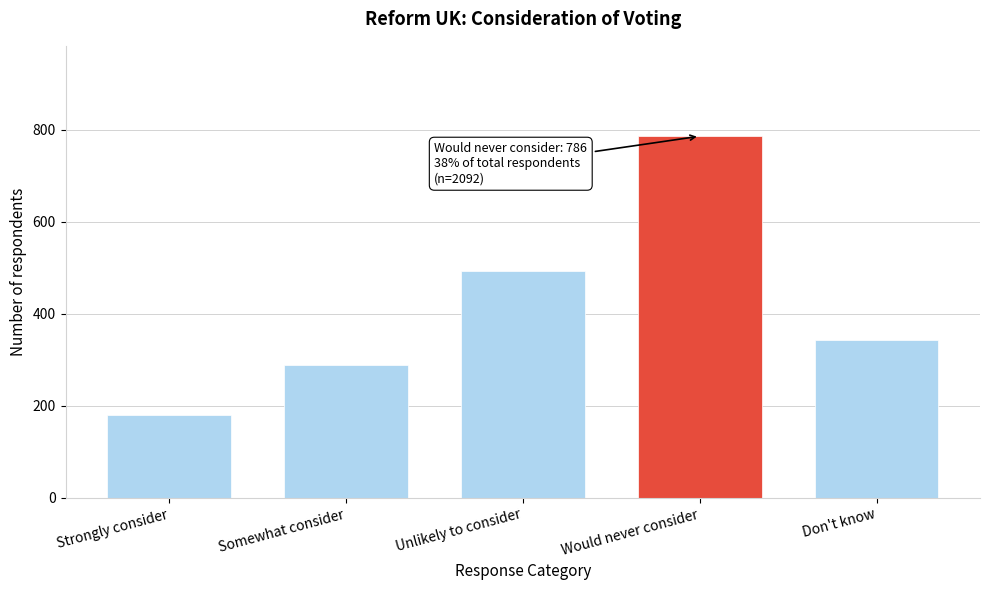

Reading right to left, transcribe all the data shown in this chart.

Don't know=344	Would never consider=786	Unlikely to consider=493	Somewhat consider=288	Strongly consider=181